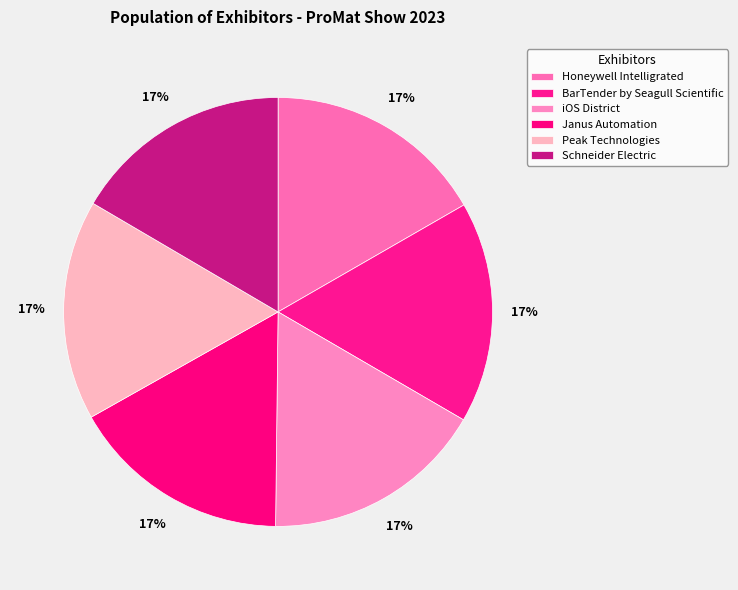

Which has a higher value, Peak Technologies or iOS District?

iOS District